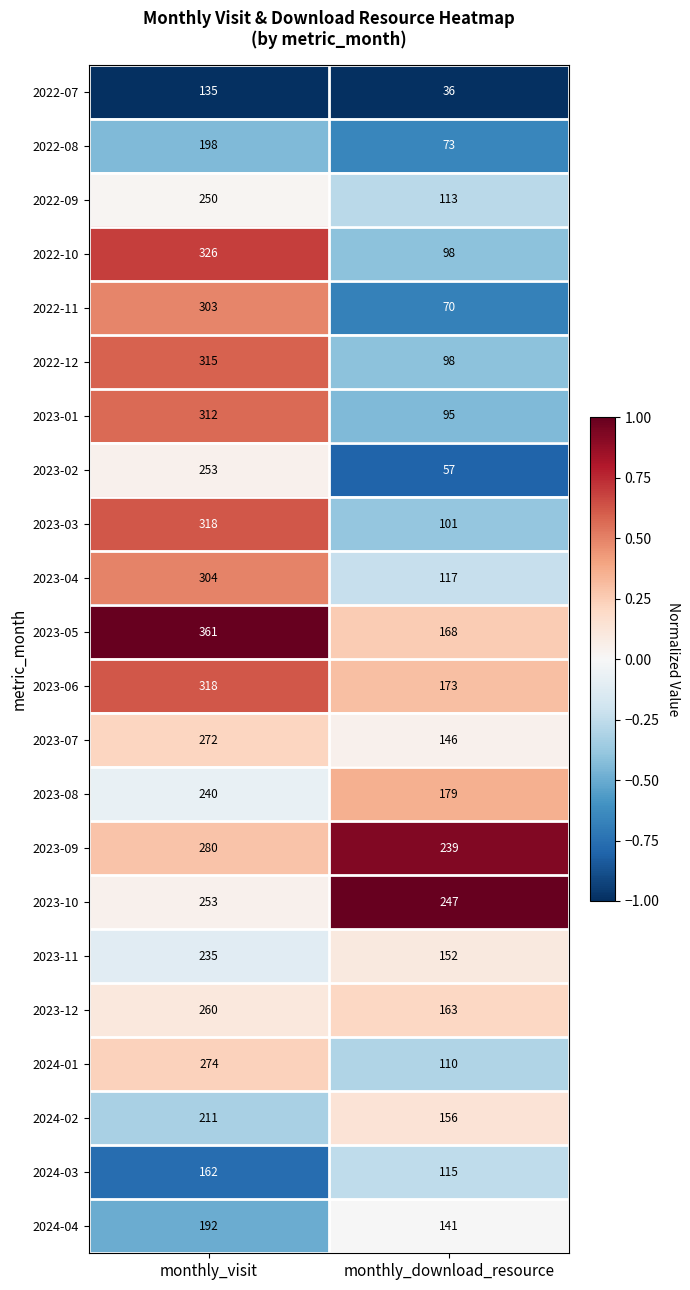

At which label is 2022-09 closest to 181?

monthly_download_resource